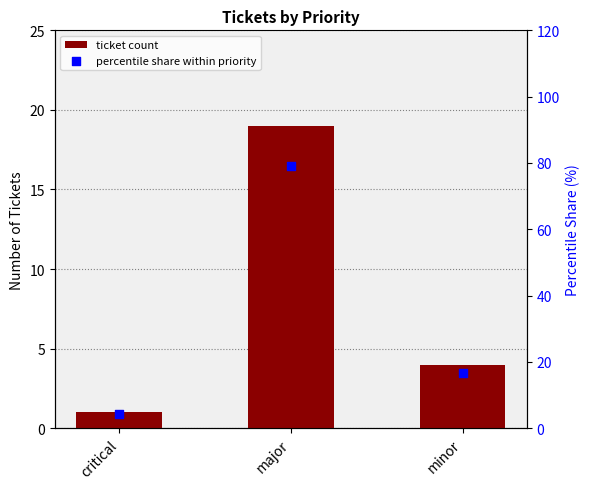

At how many categories does at least one series exceed 67?

1